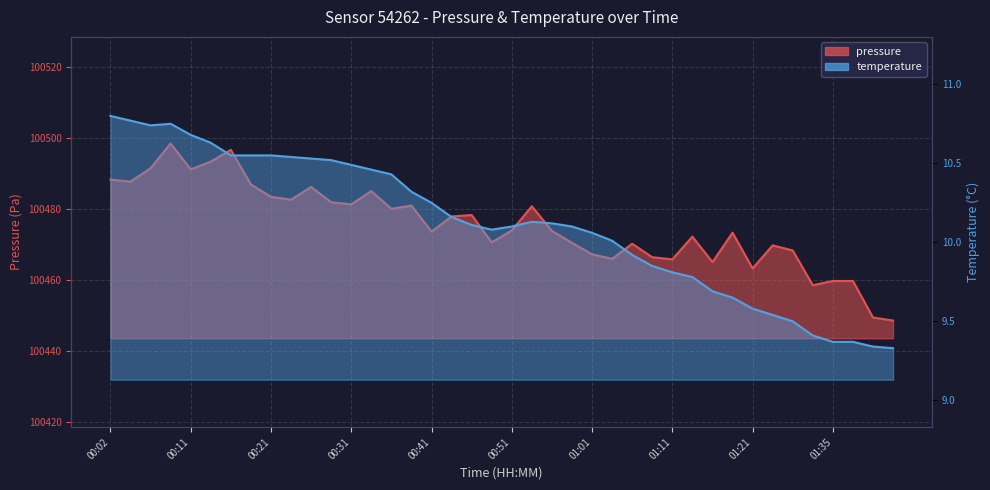

What is the total value across all series at 00:36?

100490.5